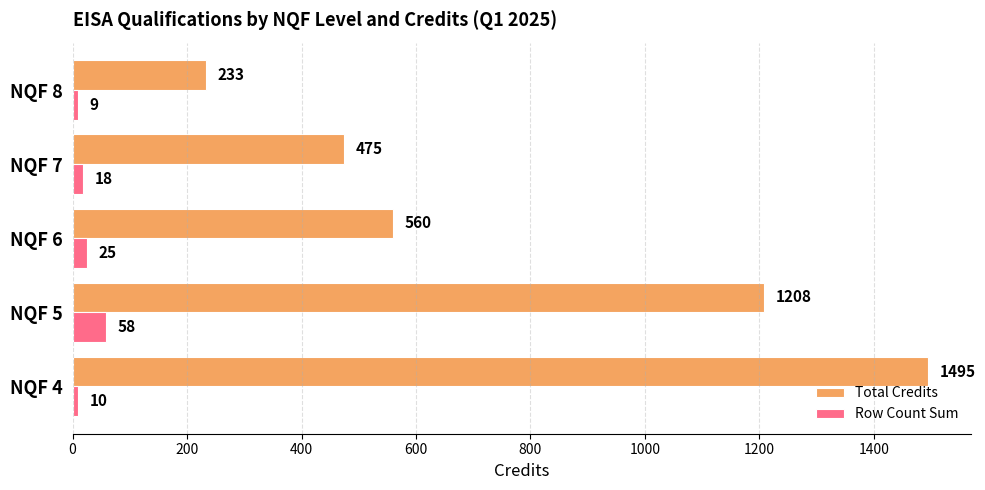

What is the sum of all Total Credits values?

3971